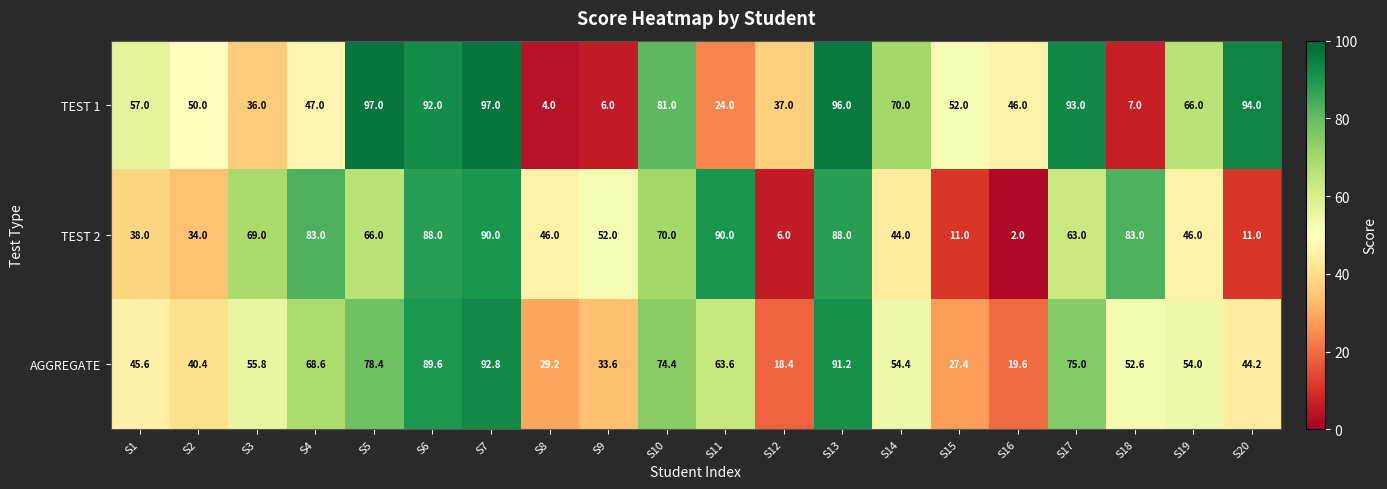

At which label is TEST 1 closest to 50?

S2